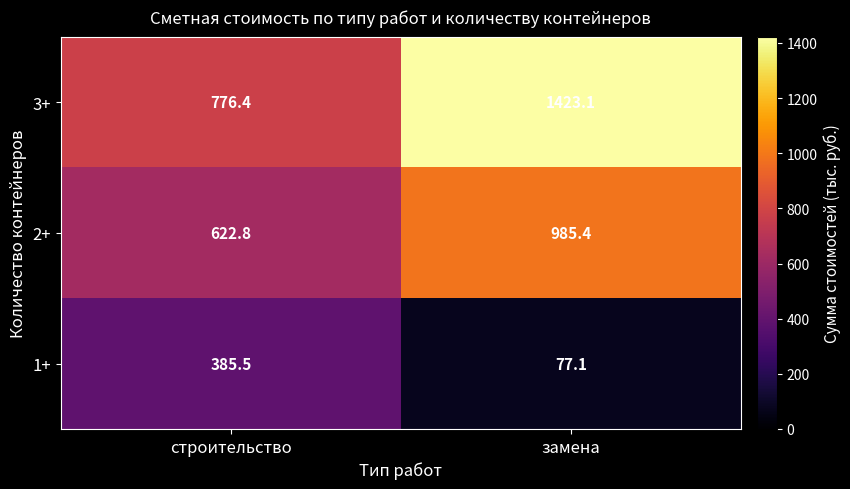

Is the value of 2+ at строительство greater than the value of 3+ at строительство?

No